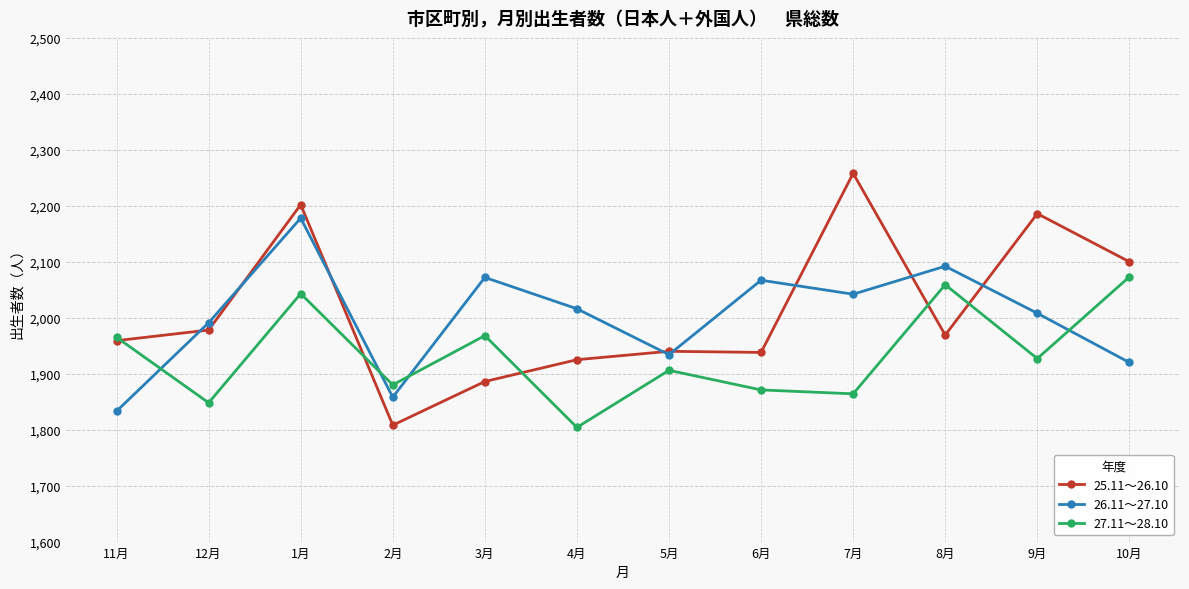

What is the difference between the 26.11～27.10 values at 1月 and 11月?

345